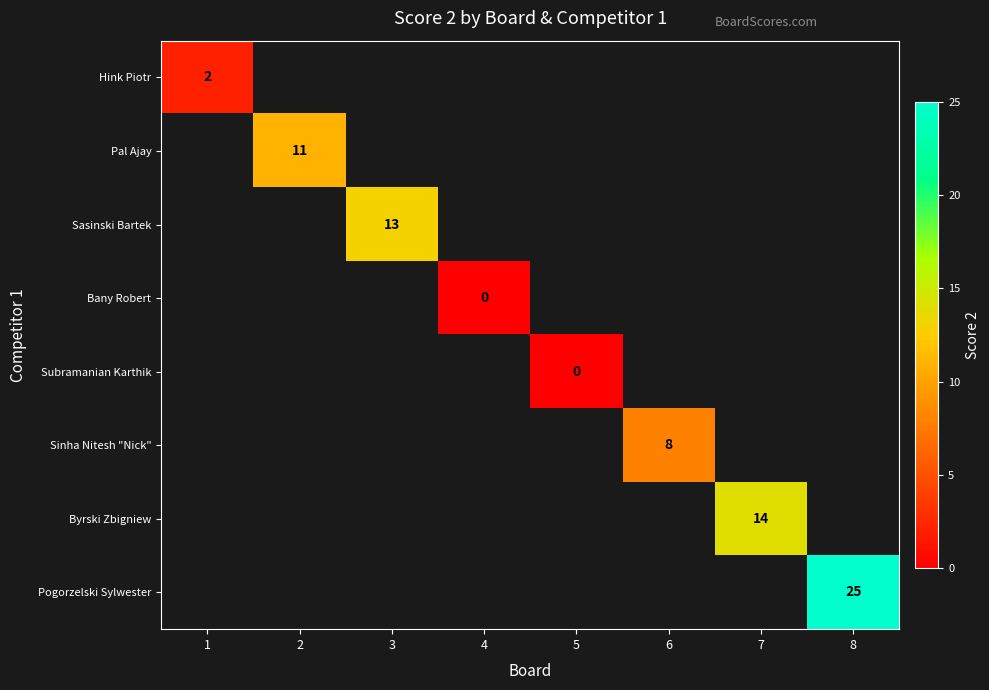

Is it true that Pogorzelski Sylwester equals 25 at 8?

True